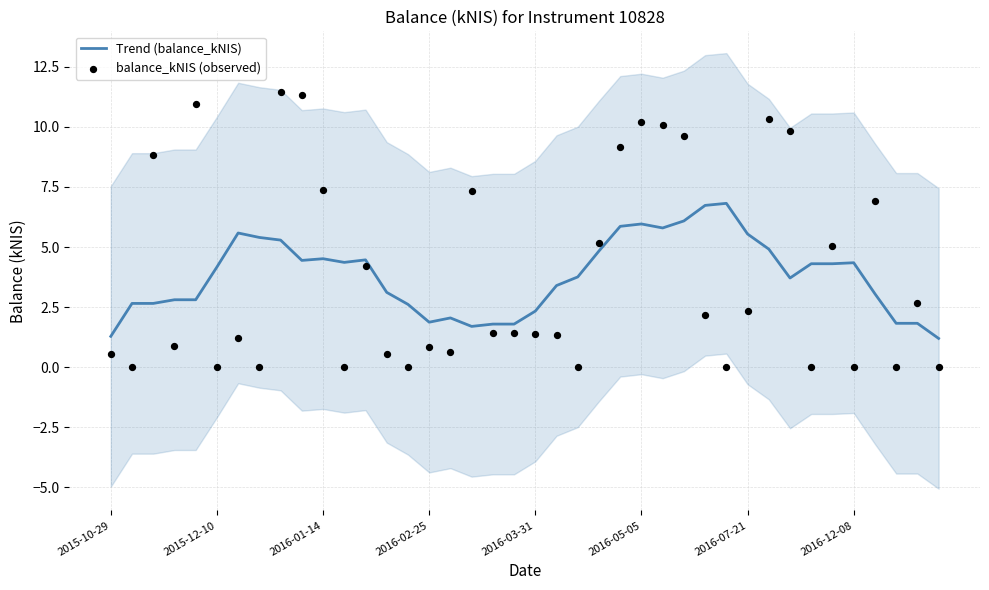

Which series has the largest total across all categories?

balance_kNIS (observed)